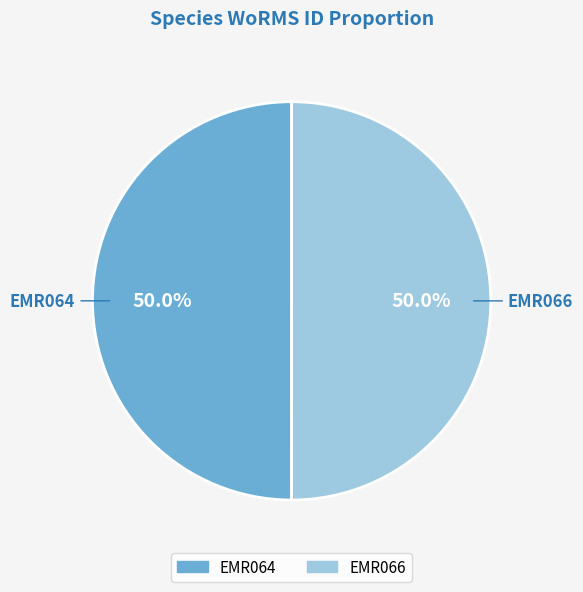

Is it true that EMR064 is 50% of the pie?

True